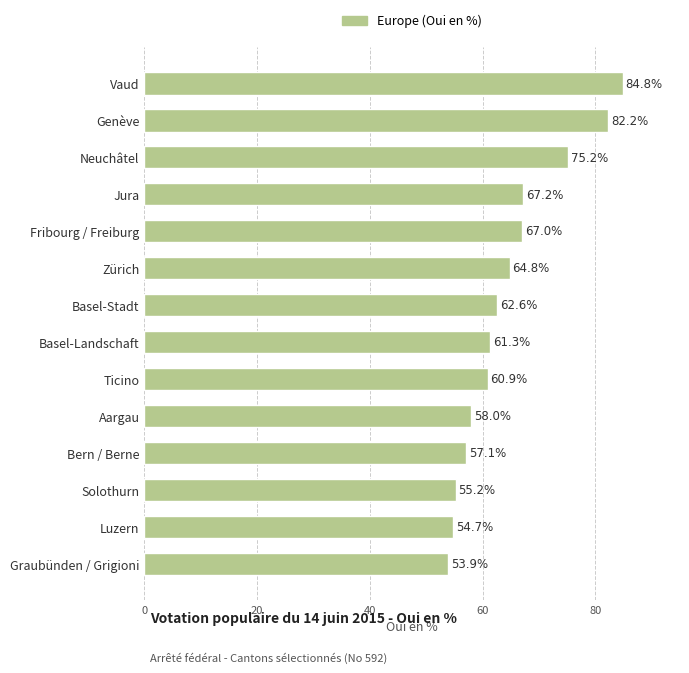

What is the average value?

64.6